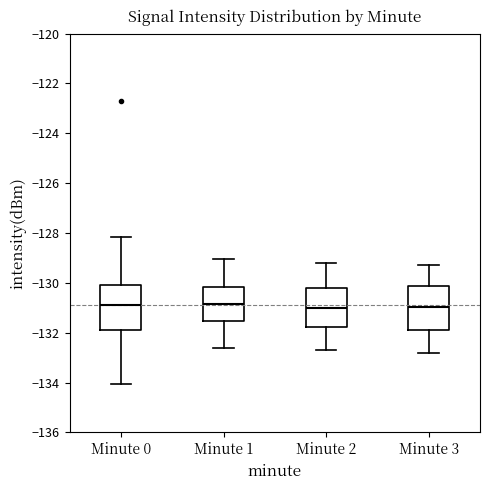

Reading left to right, transcribe this box plot: for each box, give where its median line is, the range the box spans, and where its two whiskers end, as read against the y-axis. The values are not printed on the chart, so give them approximately, as read against the axis.

Minute 0: median -130.8, box -131.8 to -130.0, whiskers -134.0 to -128.2
Minute 1: median -130.8, box -131.6 to -130.2, whiskers -132.6 to -129.0
Minute 2: median -131.0, box -131.8 to -130.2, whiskers -132.6 to -129.2
Minute 3: median -131.0, box -131.8 to -130.2, whiskers -132.8 to -129.2